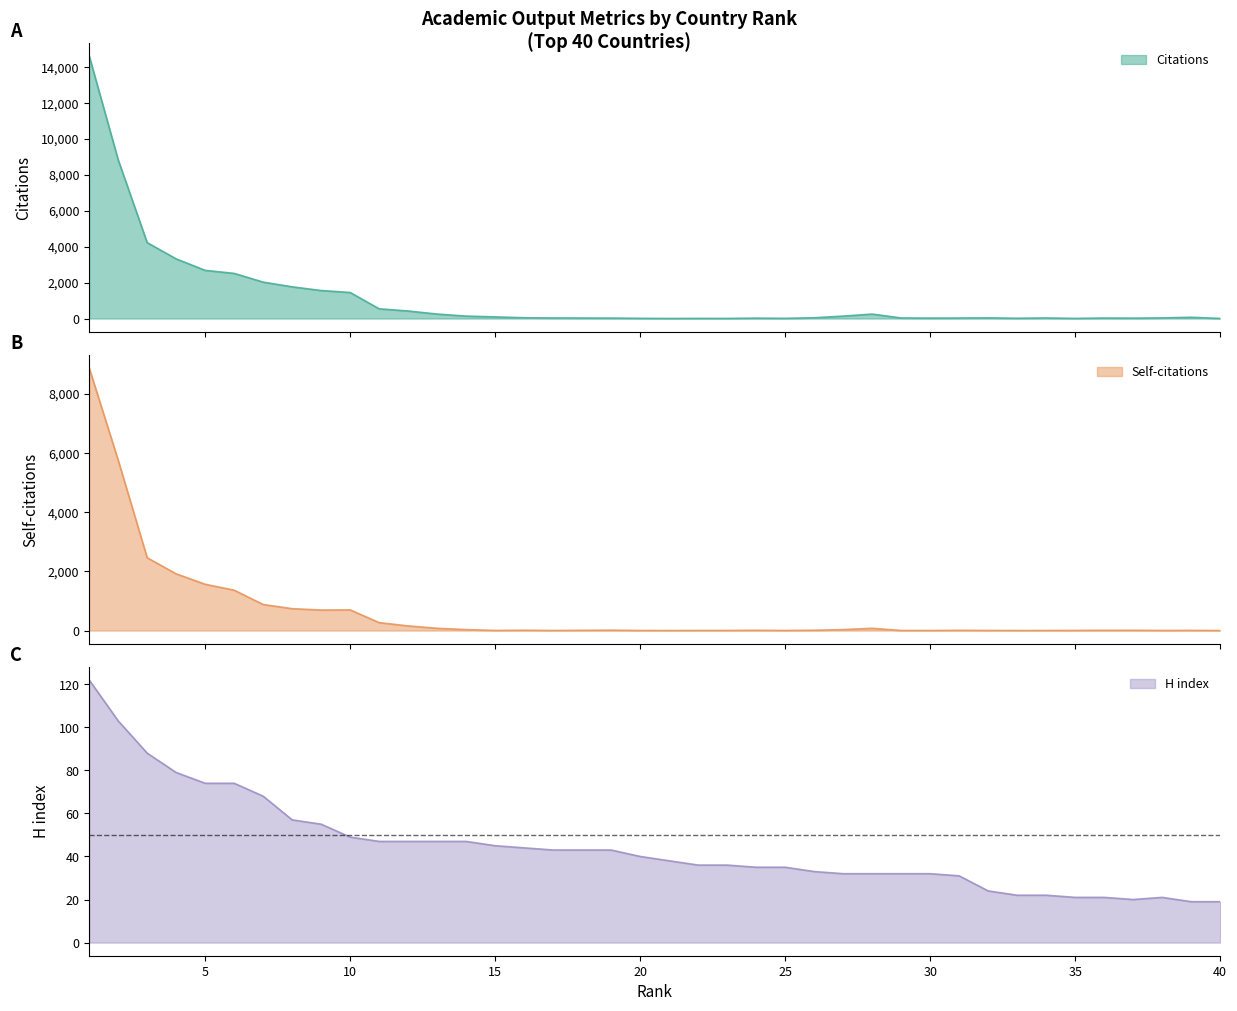

True or false: H index and Self-citations cross at least once.

True